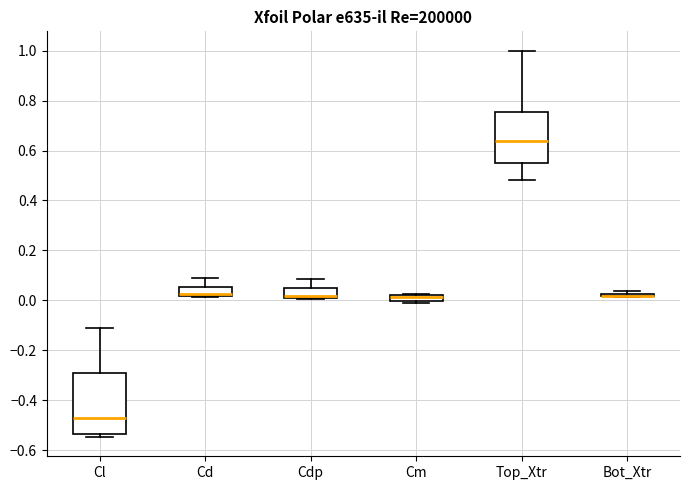

Where is the lower edge of the box for Cl on the y-axis? The values are not printed on the chart, so give them approximately, as read against the axis.

-0.54